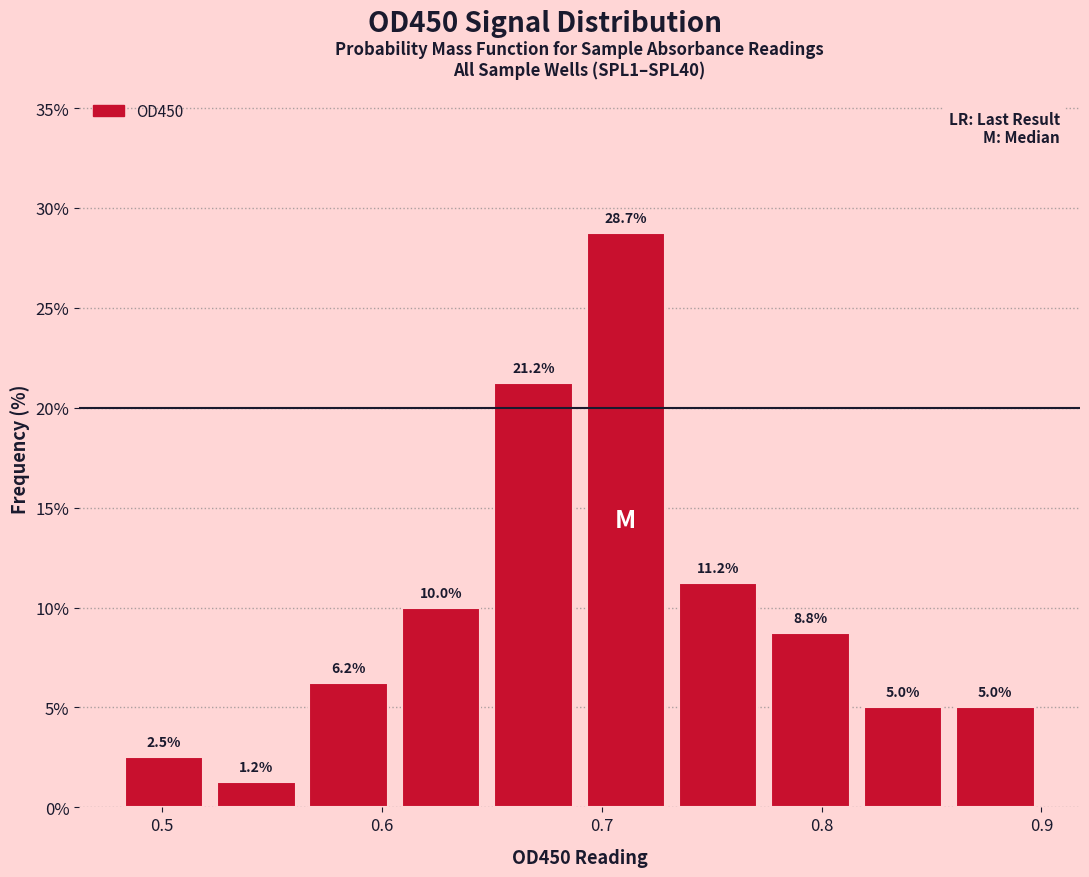

What is the height of the bar covering 0.606 to 0.648 on the x-axis? The bar edges are not printed on the chart, so give them approximately, as read against the axis.

10.0